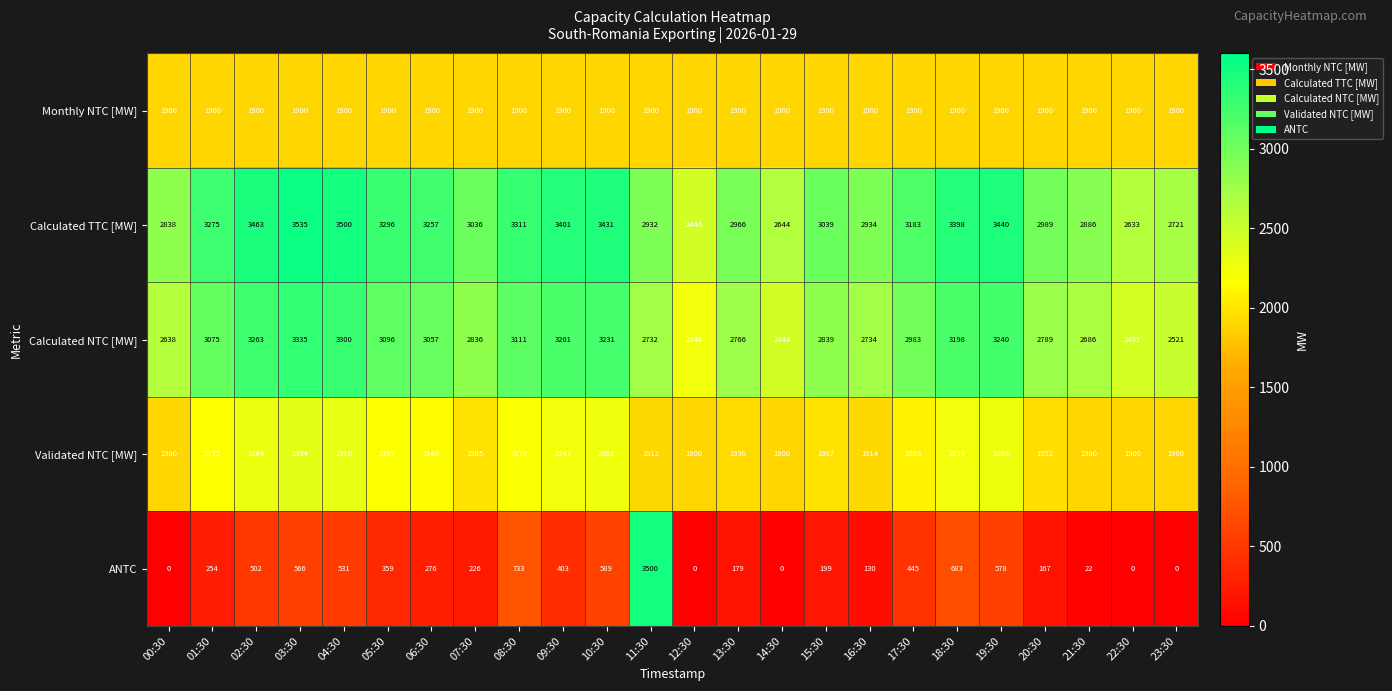

At which label is Calculated TTC [MW] closest to 2990?

20:30